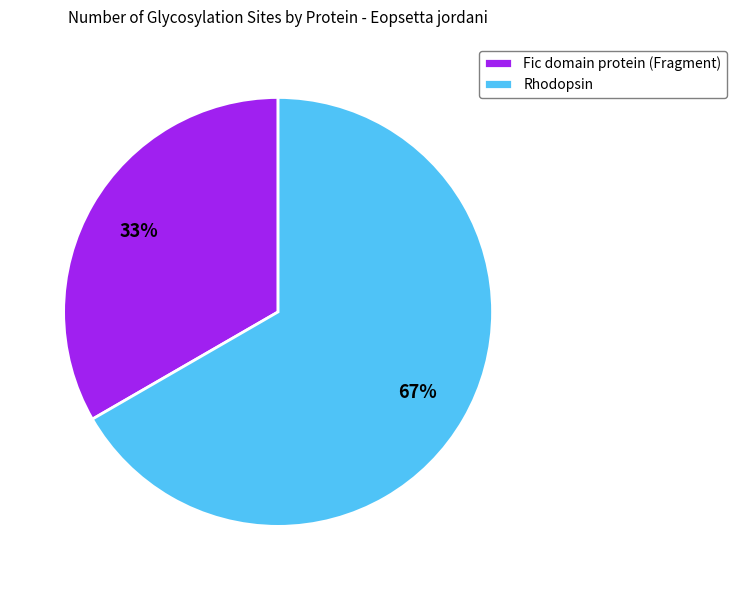

To the nearest percent, what percentage of the pie is Fic domain protein (Fragment)?

33%